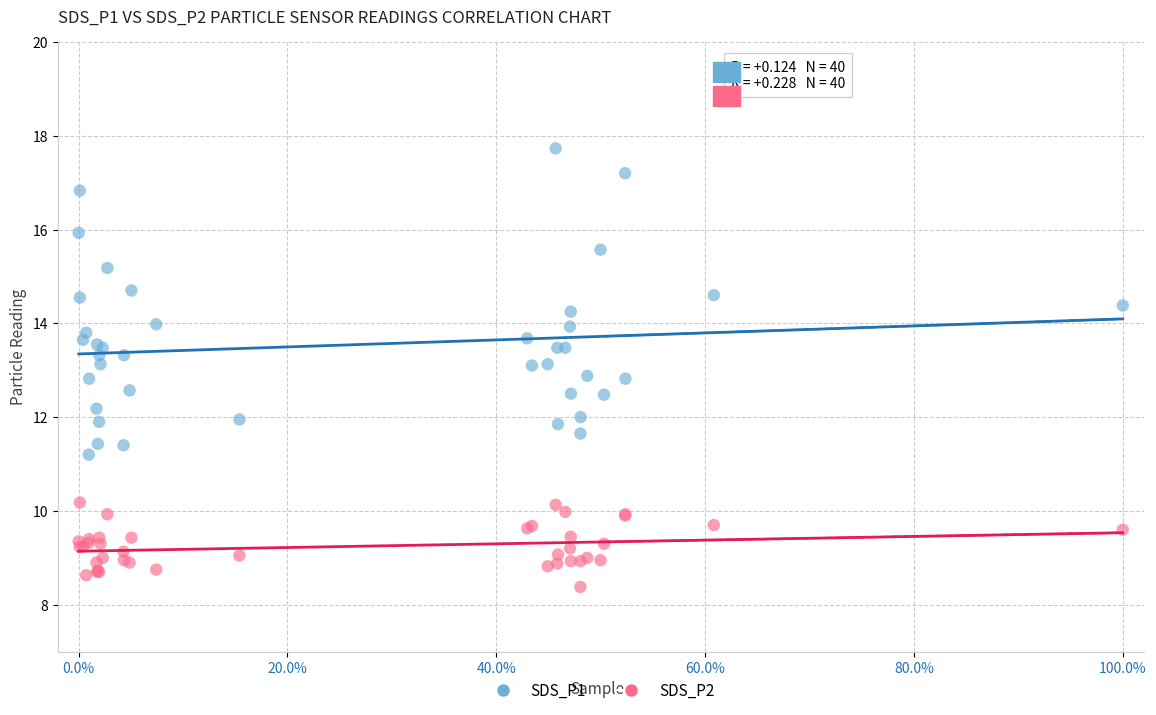

Which series contains the lowest Y value?

SDS_P2